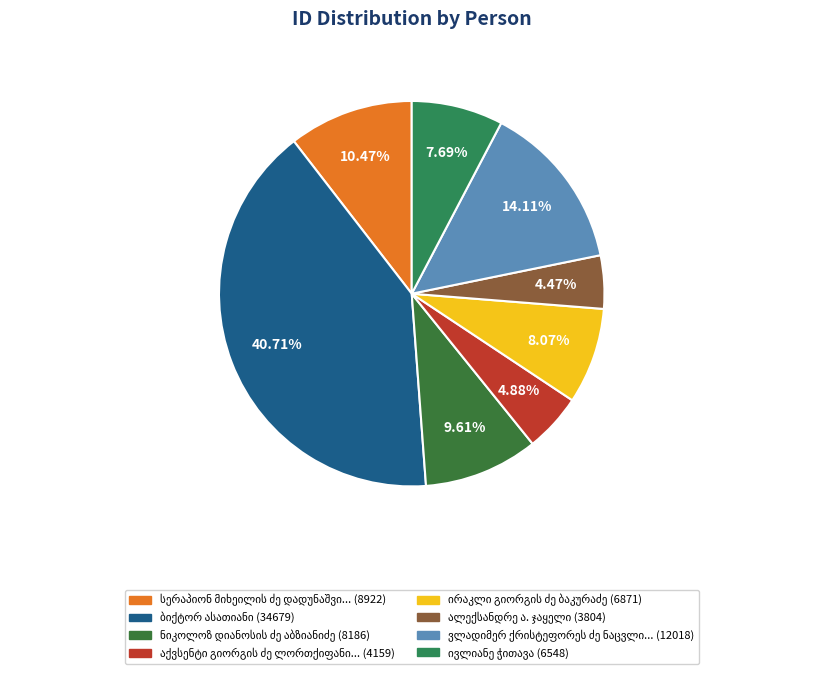

Count the number of slices in the pie.

8